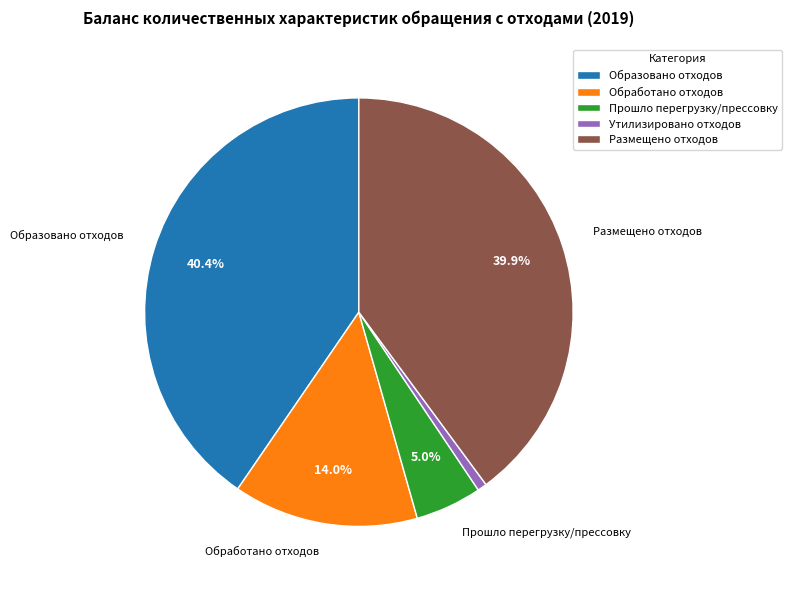

Which category has the biggest portion of the pie?

Образовано отходов